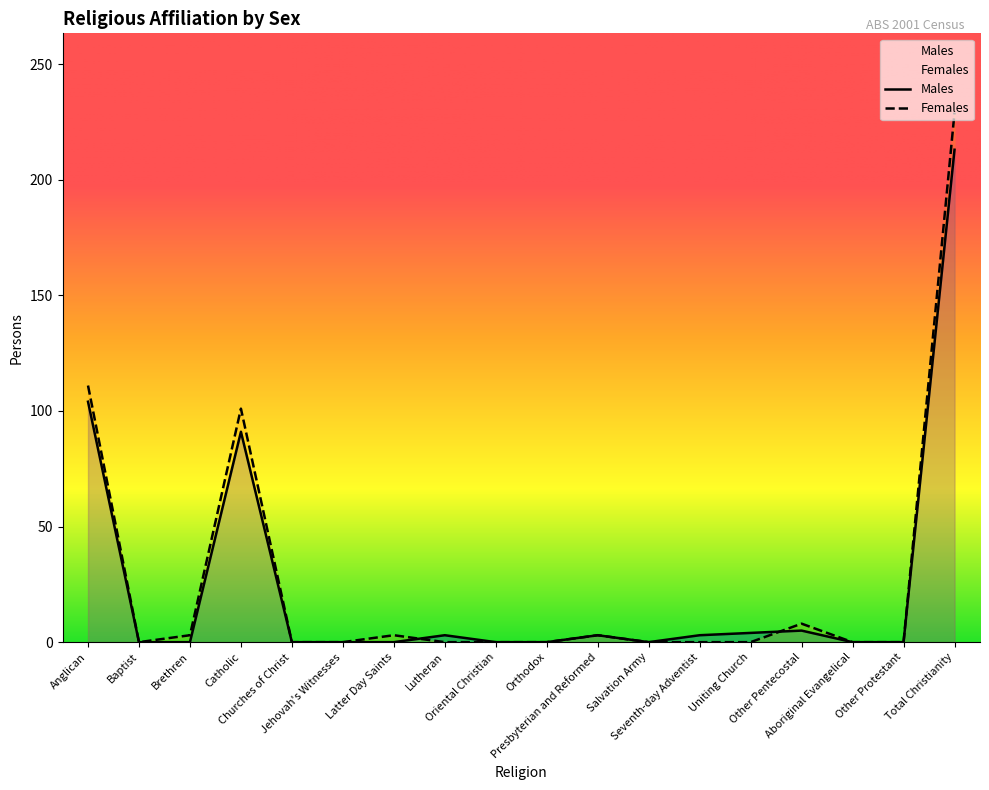

The value of Females at Total Christianity is 335. True or false?

False